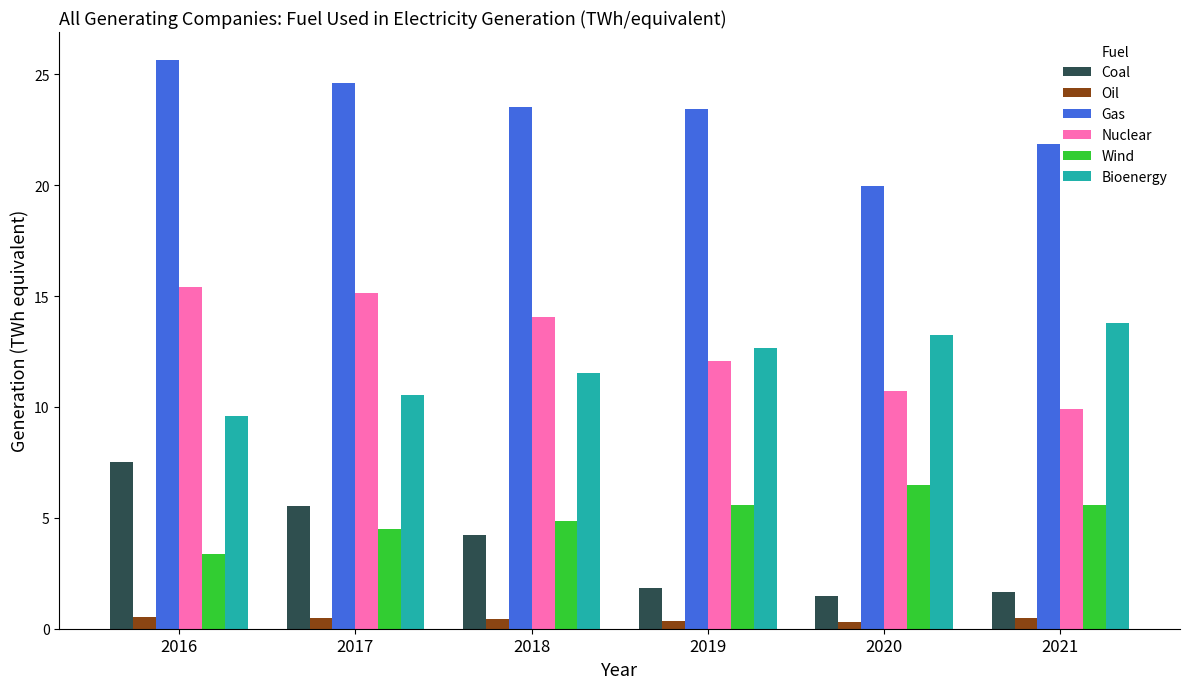

Which series has the largest total across all categories?

Gas